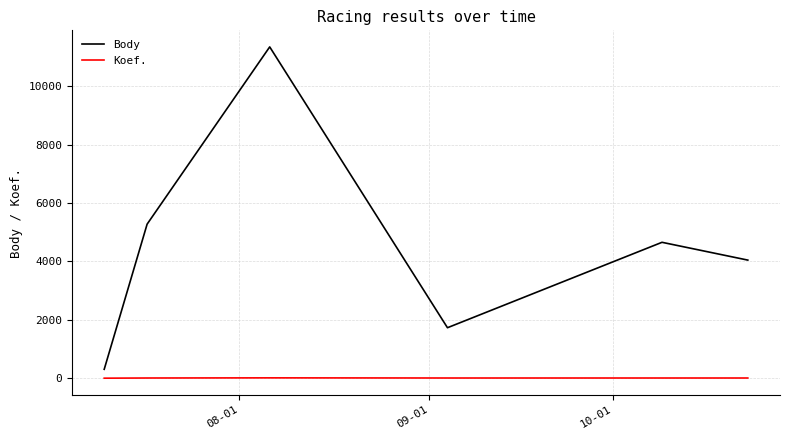

At how many categories does at least one series exceed 6020?

1